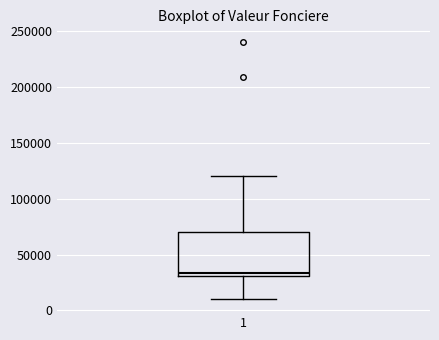

Read this box plot against the y-axis: the position of the median line, the range covered by the box, and the ends of both whiskers. The values are not printed on the chart, so give them approximately, as read against the axis.

median 35000, box 30000 to 70000, whiskers 10000 to 120000